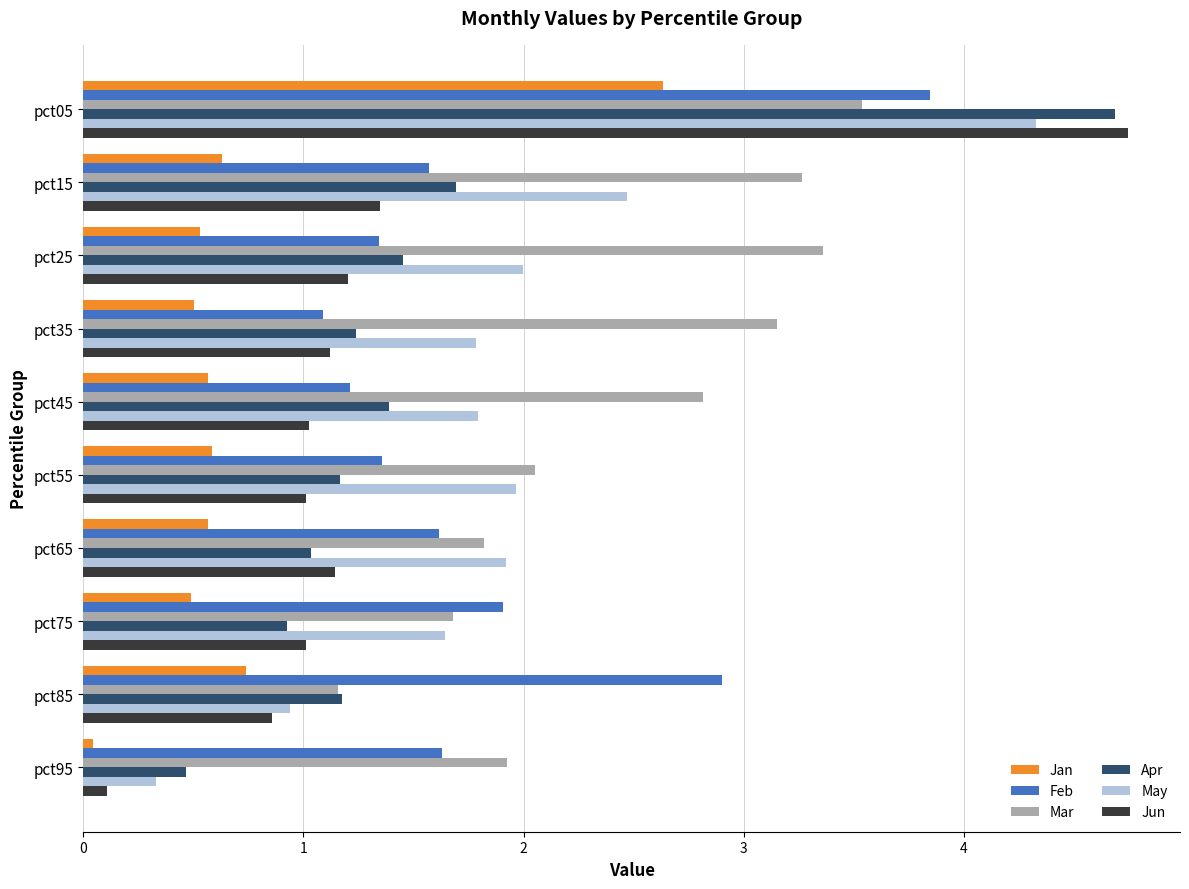

The Mar series shows 4.3 at pct35. True or false?

False